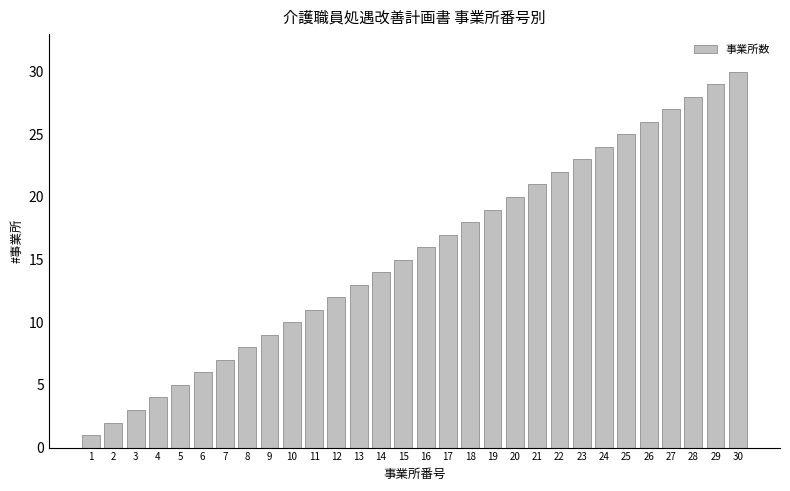

Read the value at 24, to the nearest 10.

20